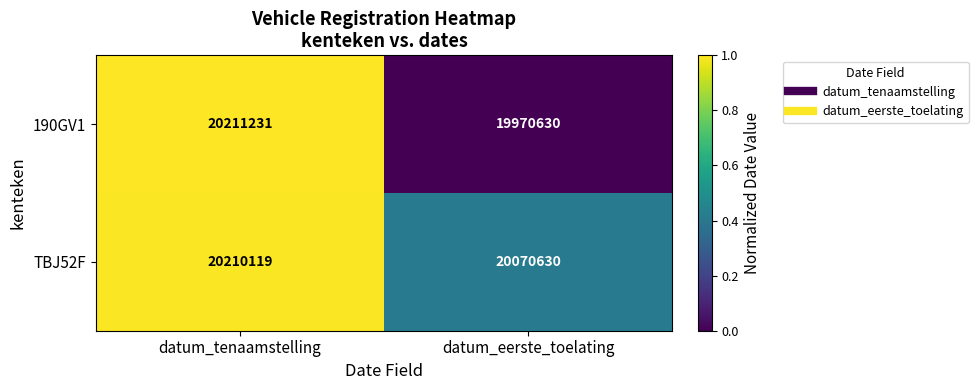

At which category is the sum across all series the highest?

datum_tenaamstelling